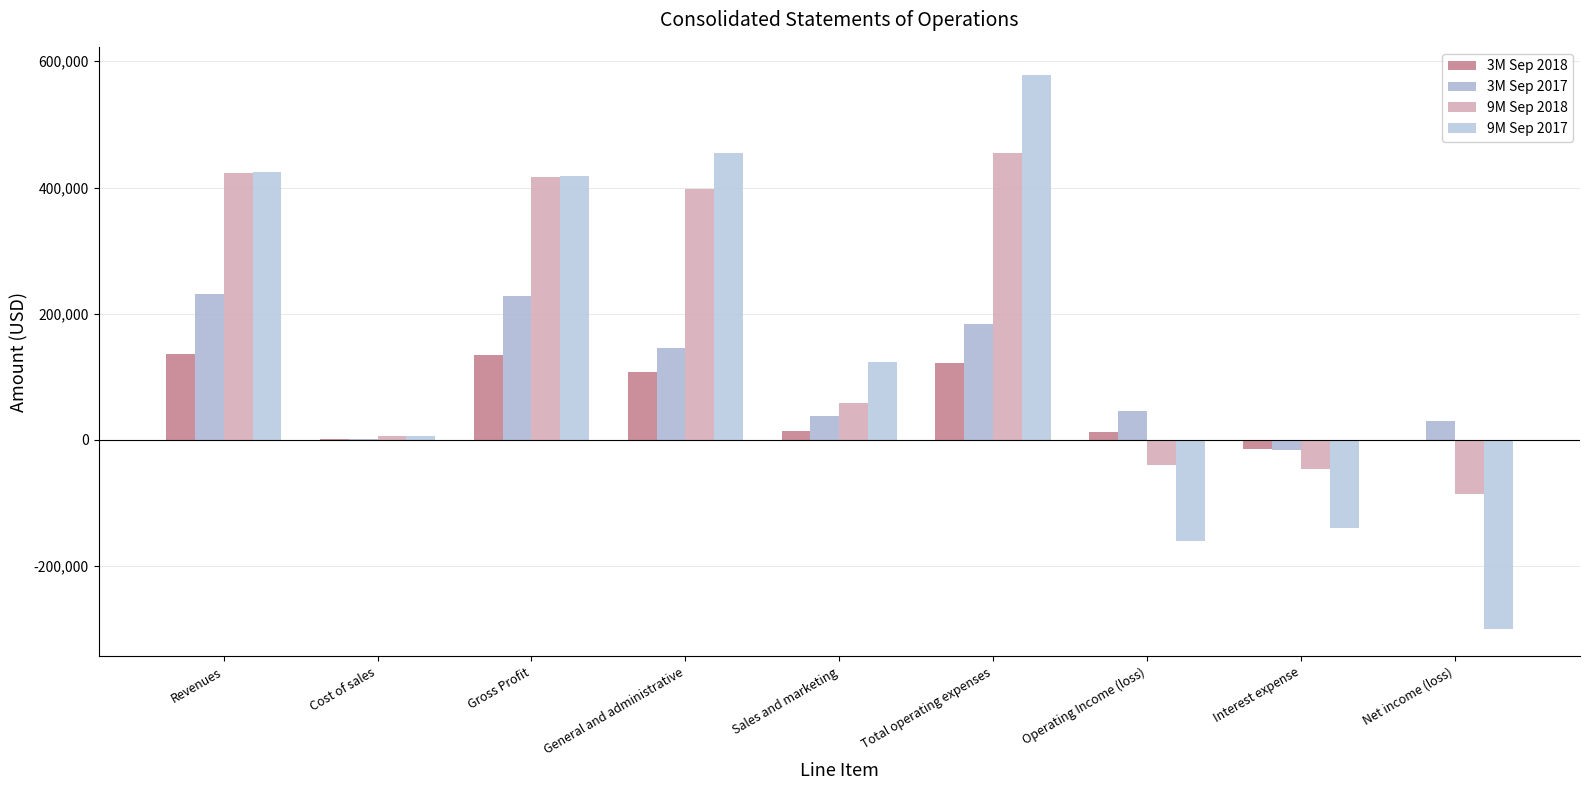

At which category is the sum across all series the highest?

Total operating expenses